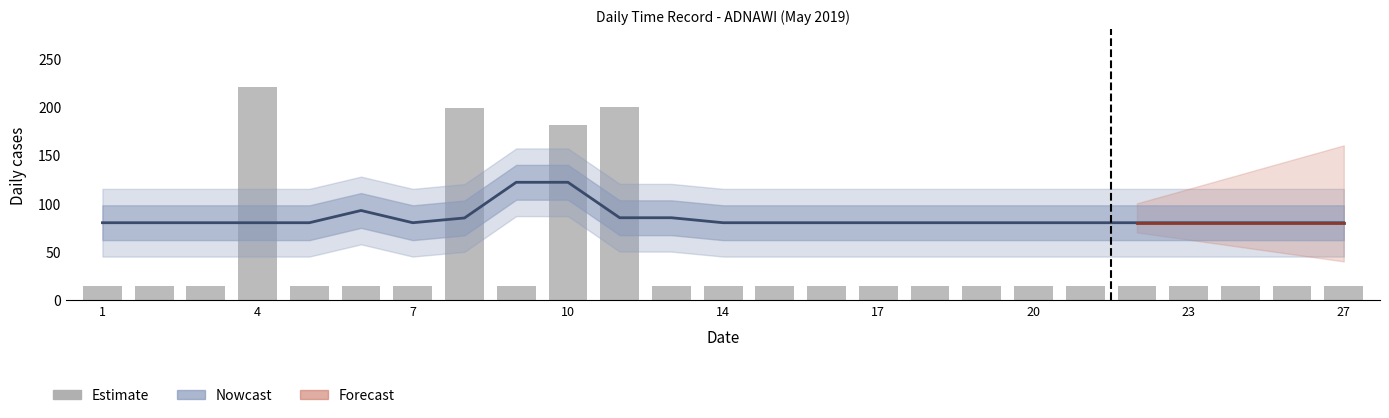

What is the value of the 13th bar from the left?

15.0